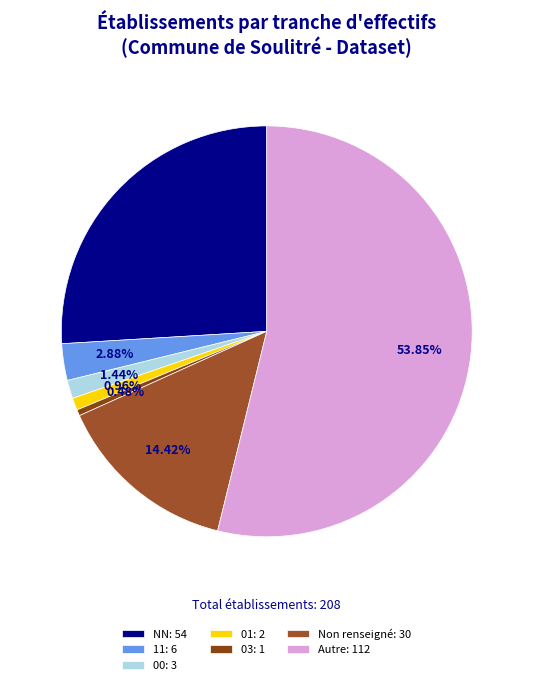

What is the largest slice in the pie chart?

Autre: 112